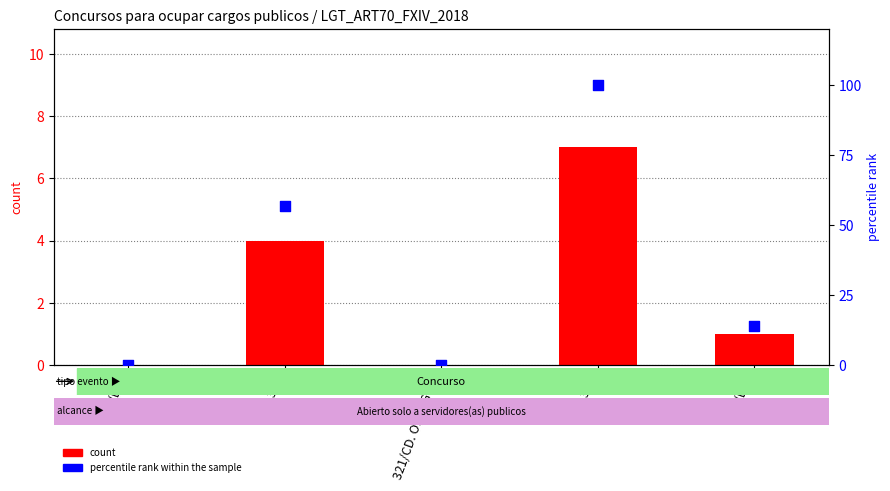

At how many categories does at least one series exceed 70?

1